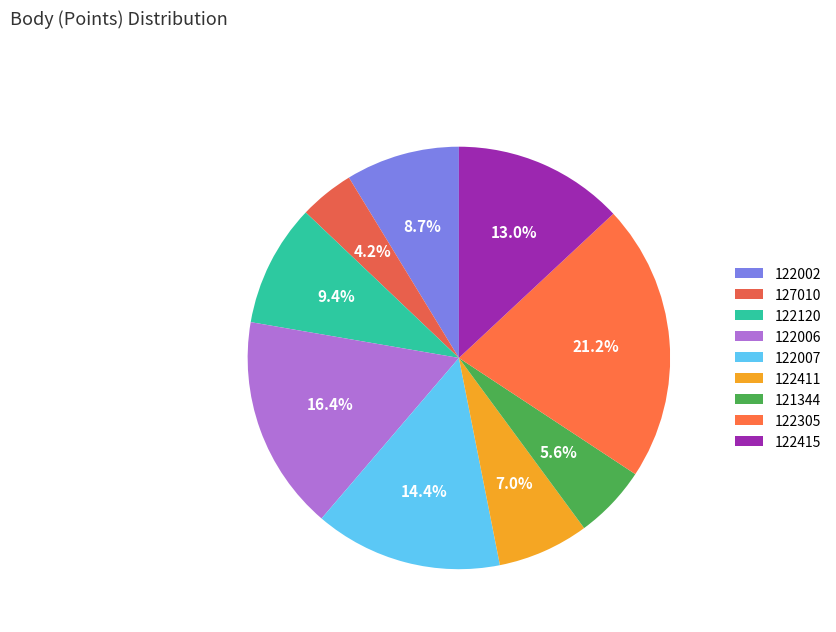

How many segments does this pie chart have?

9